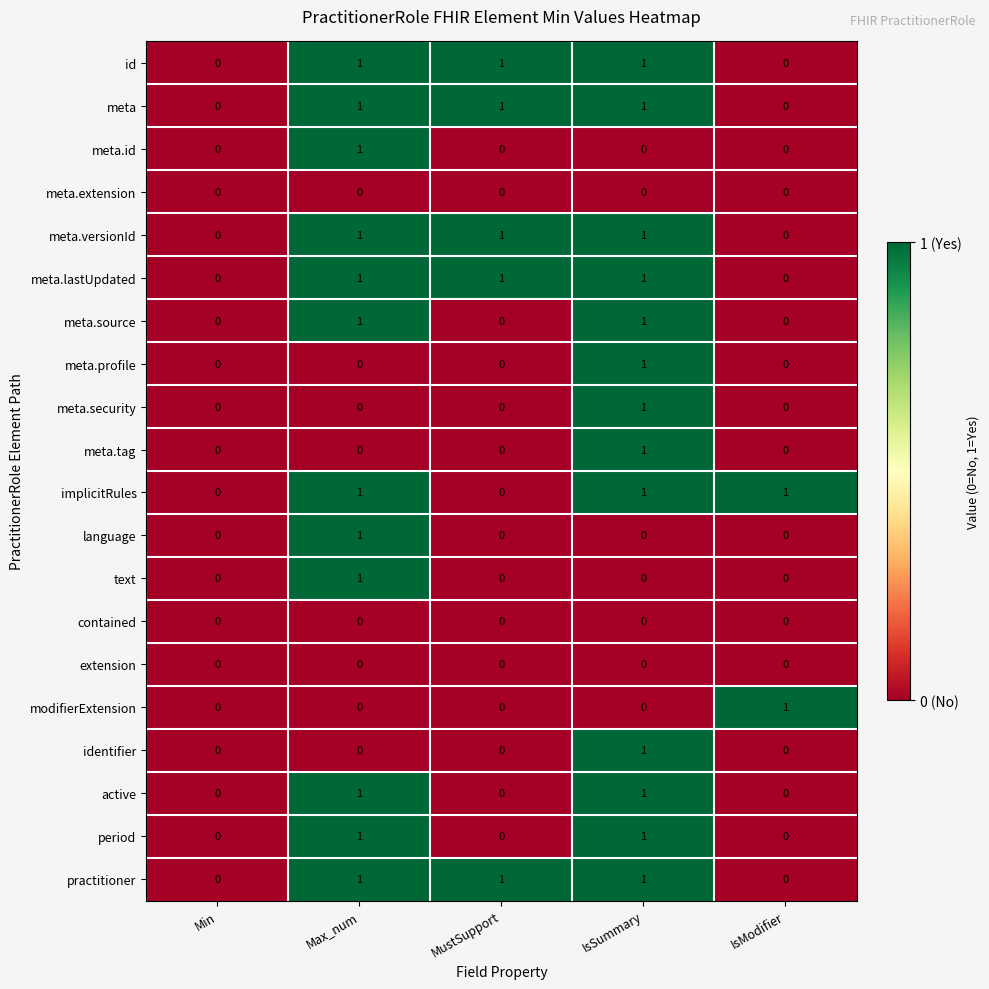

At which category is the sum across all series the highest?

IsSummary